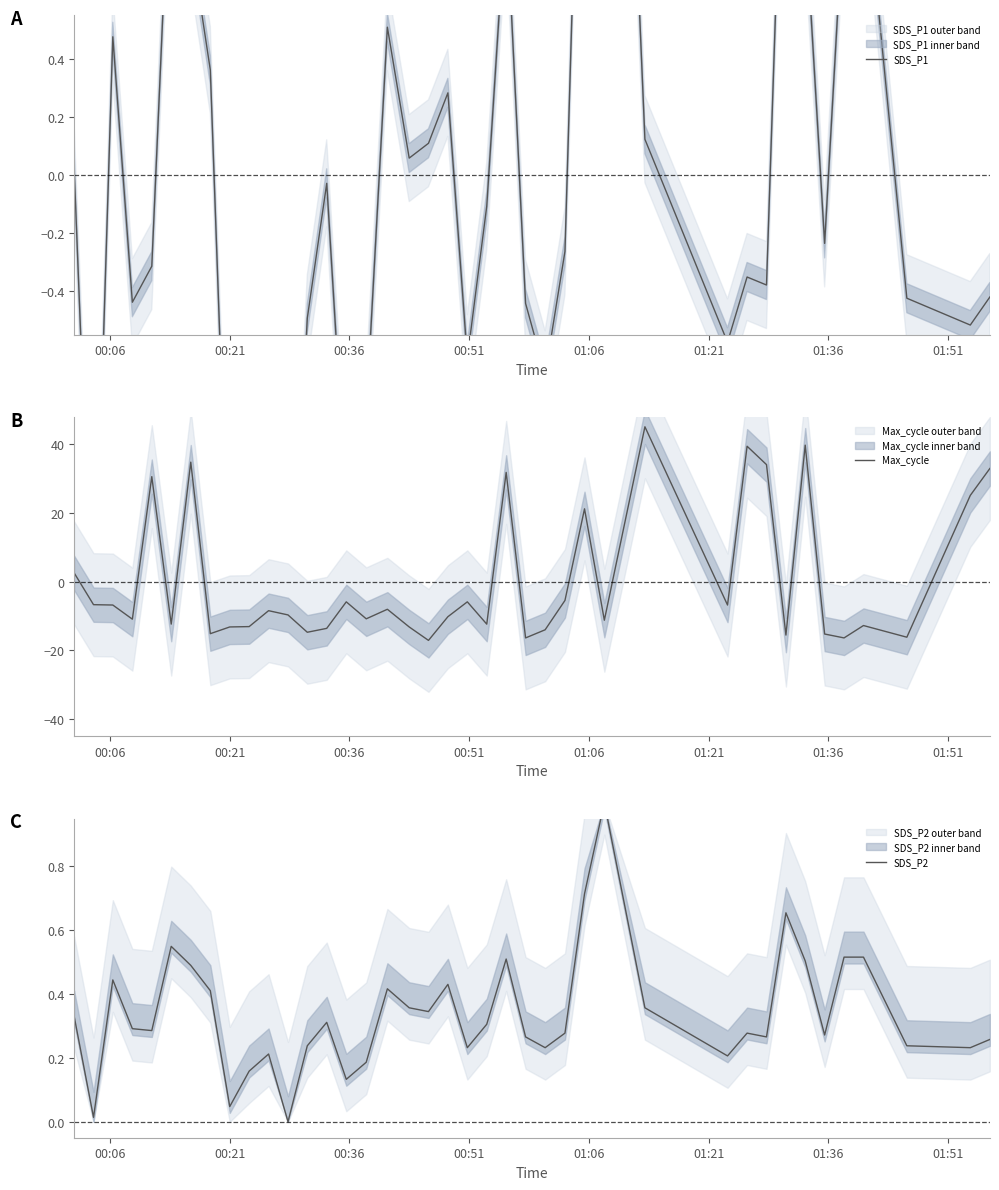

Does the chart display data point markers on the line(s)?

No